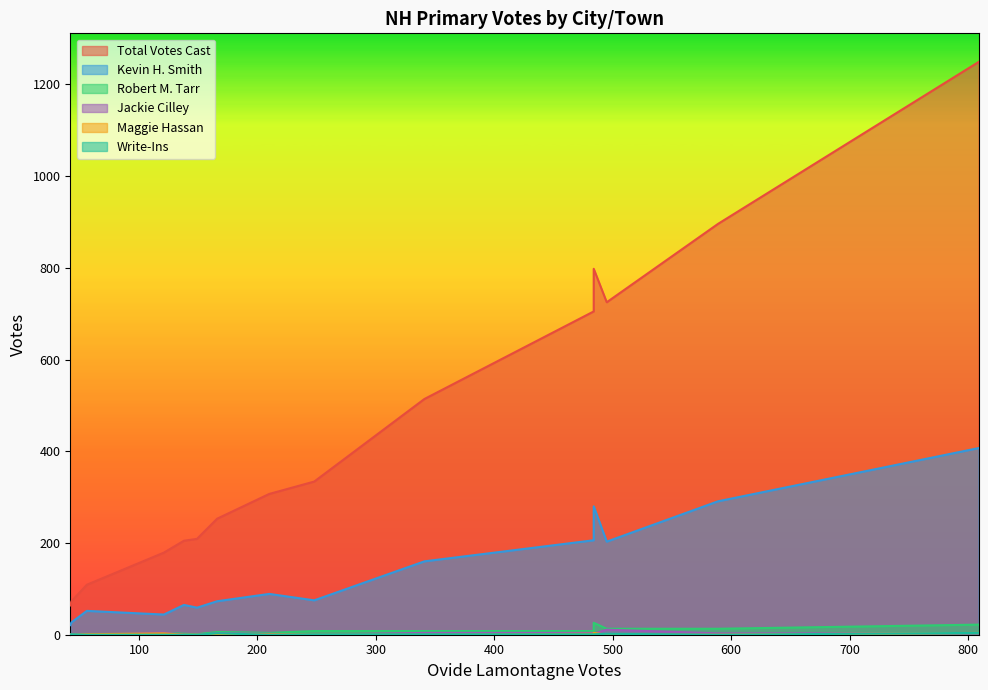

At how many categories does at least one series exceed 981?

1